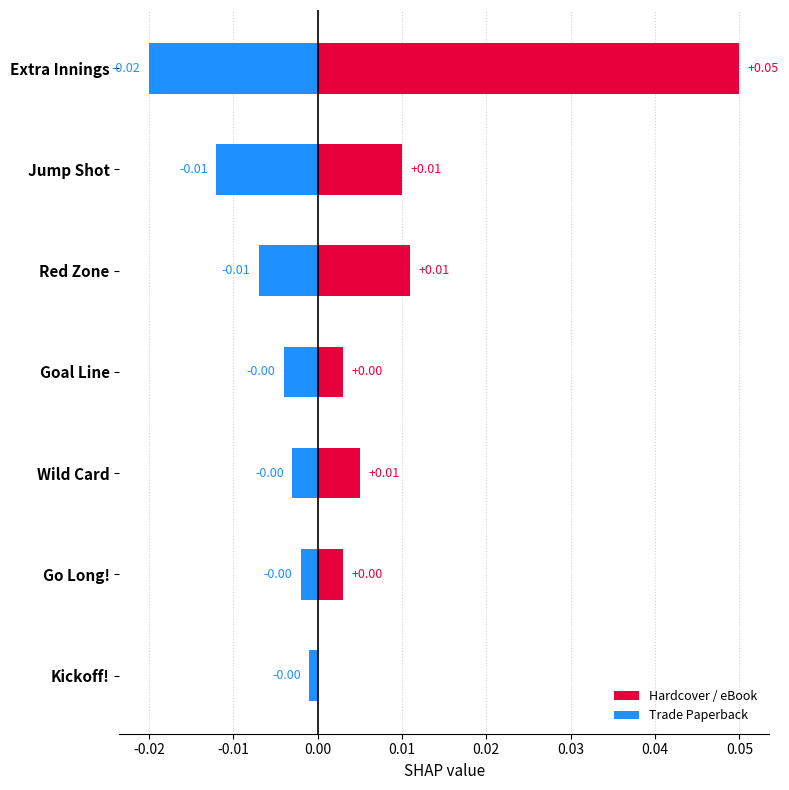

Which series changed the most between Extra Innings and Go Long!?

Hardcover / eBook